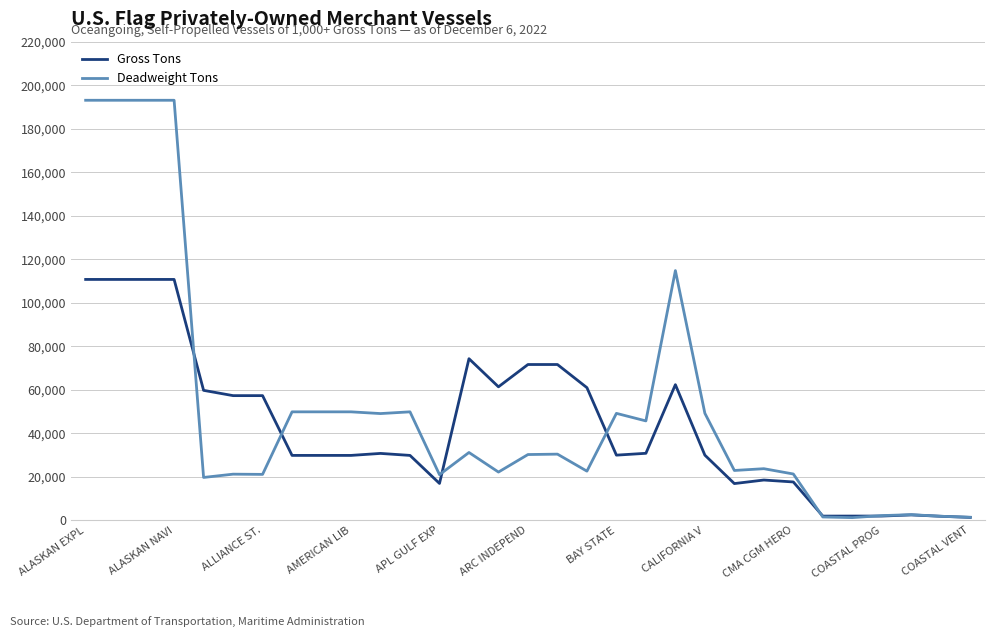

Which series has the widest spread of values?

Deadweight Tons